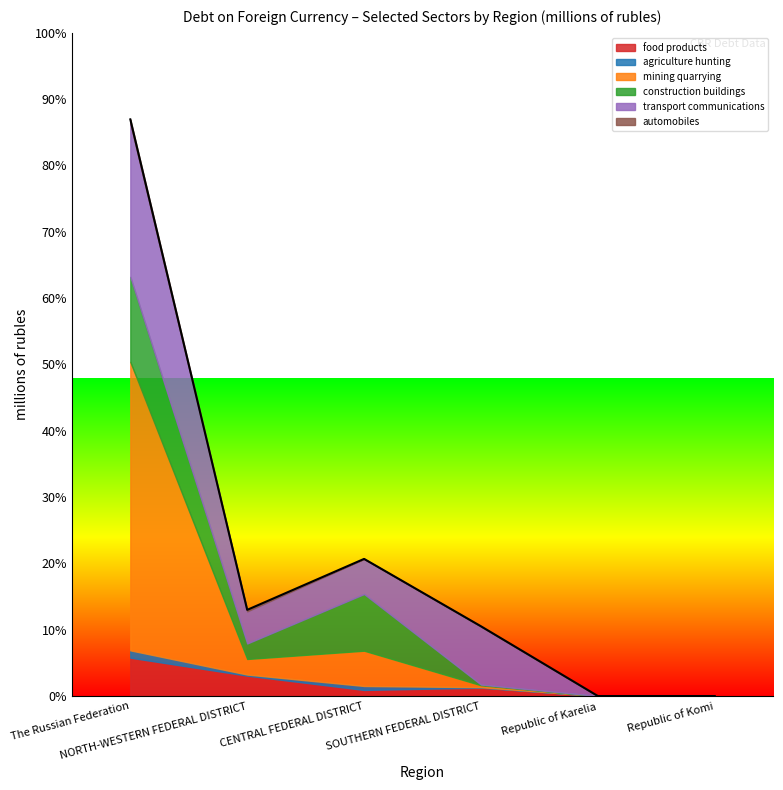

How many data points in construction buildings are less than 22775?

3